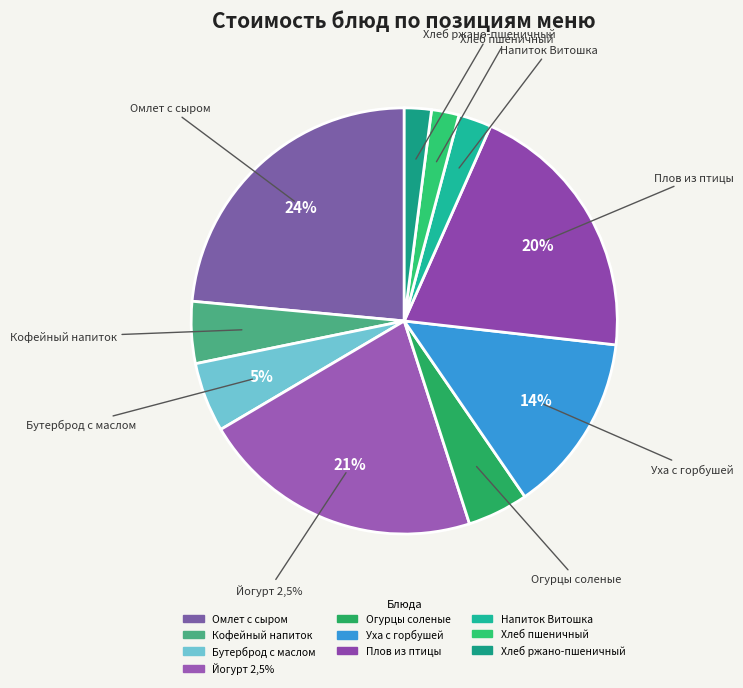

Is Кофейный напиток the majority of the pie?

No